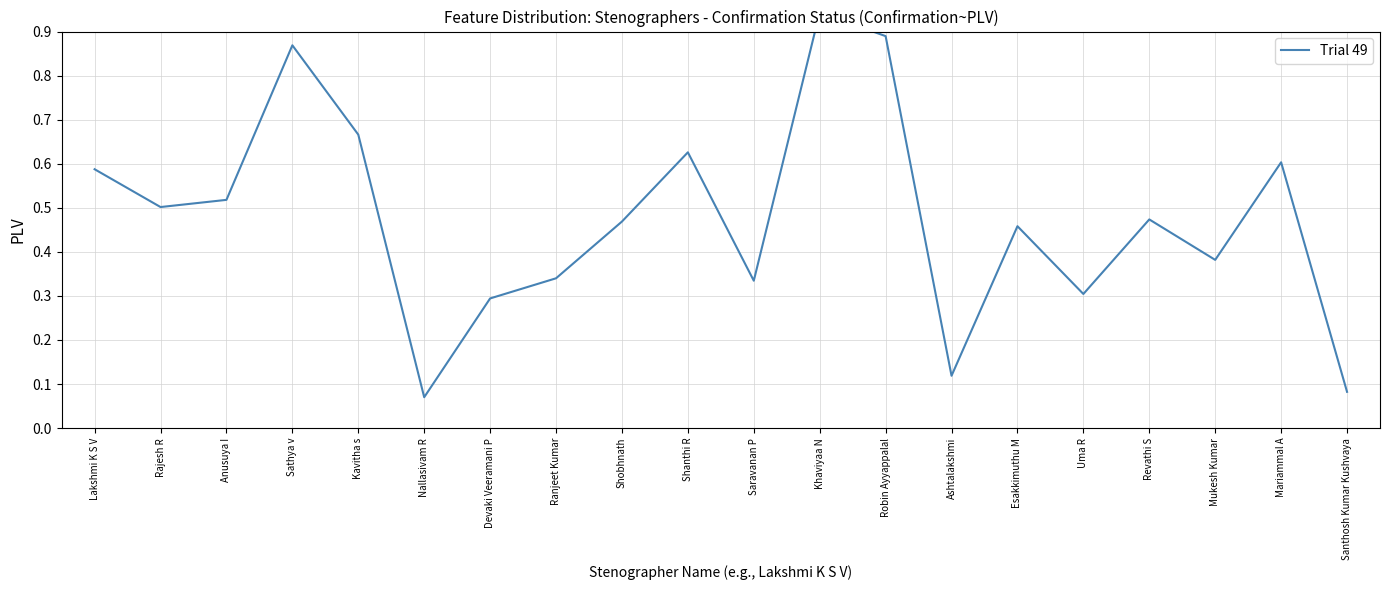

Rank the categories by value from lowest to highest.

Nallasivam R, Santhosh Kumar Kushvaya, Ashtalakshmi, Devaki Veeramani P, Uma R, Saravanan P, Ranjeet Kumar, Mukesh Kumar, Esakkimuthu M, Shobhnath, Revathi S, Rajesh R, Anusuya I, Lakshmi K S V, Mariammal A, Shanthi R, Kavitha s, Sathya v, Robin Ayyappalal, Khaviyaa N